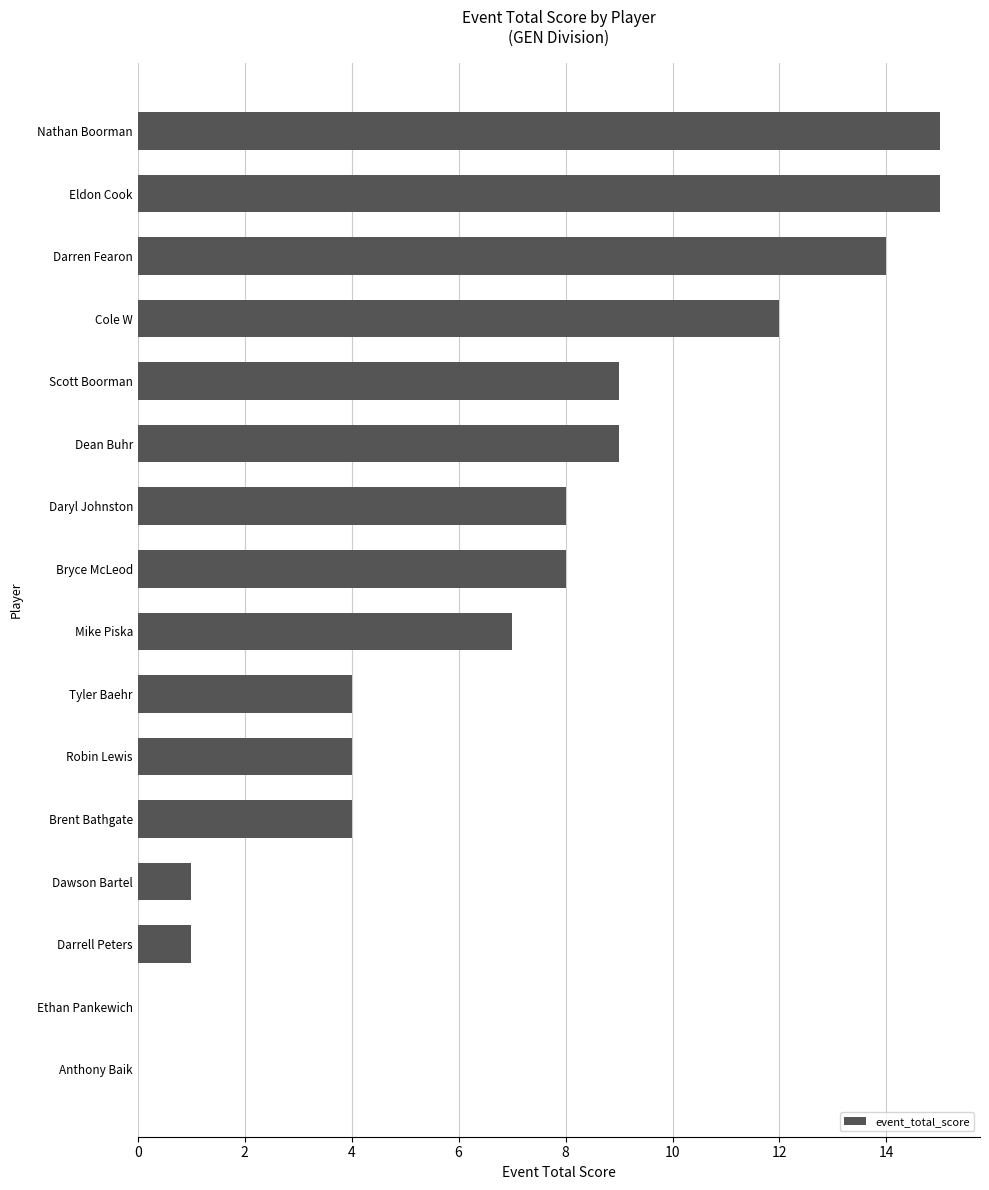

What is the change in value from Mike Piska to Bryce McLeod?

+1